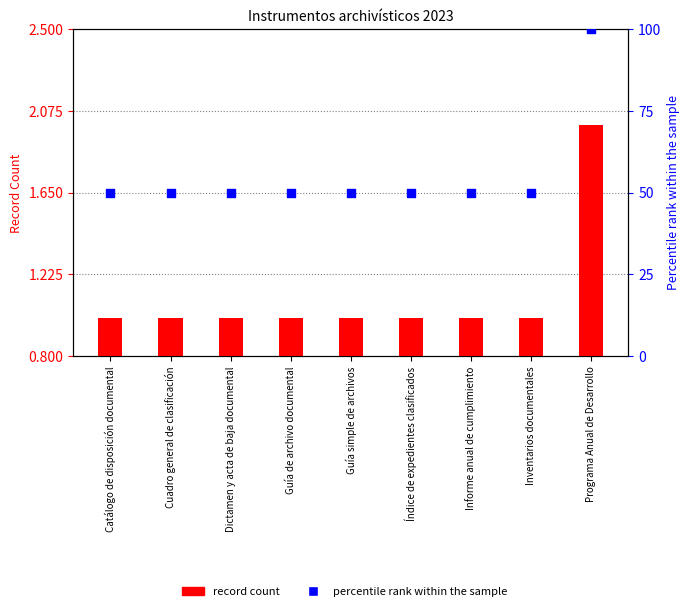

Which series has the largest total across all categories?

percentile rank within the sample